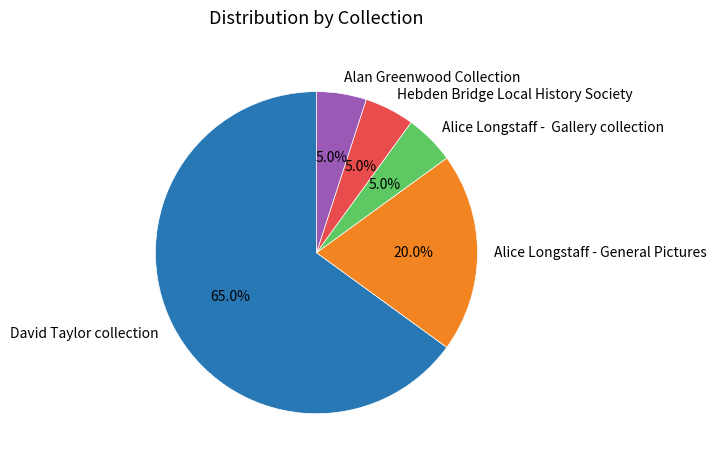

Between David Taylor collection and Alice Longstaff - Gallery collection, which is larger?

David Taylor collection